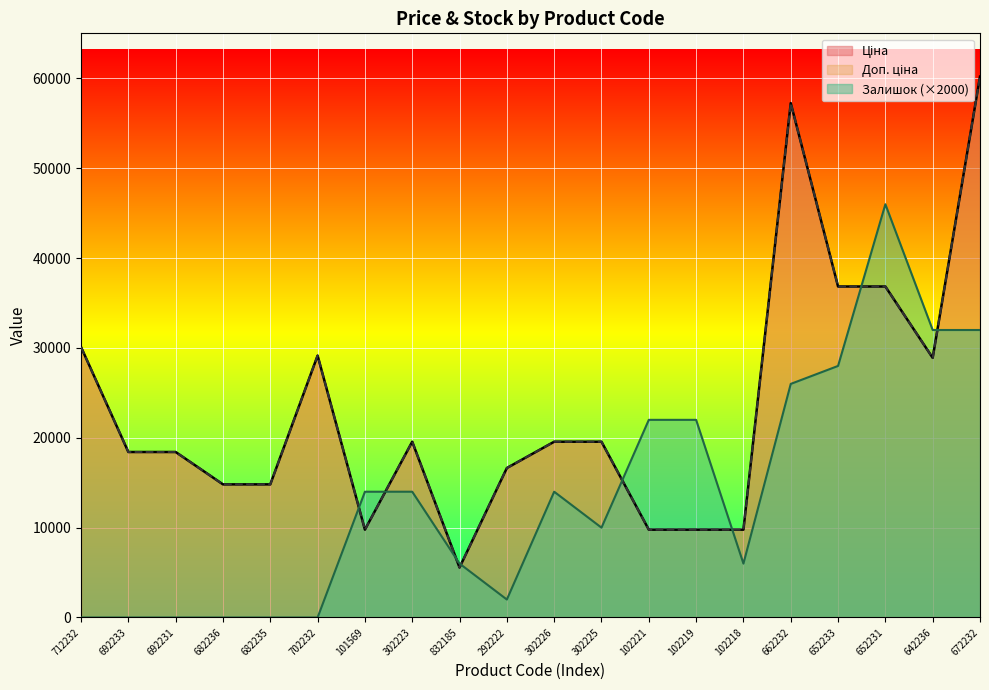

Reading left to right, list all the values displayed in this chart.

Ціна: 30102.8	18420.9	18420.9	14817.6	14817.6	29152.3	9775.5	19564.9	5560.3	16636.8	19564.9	19564.9	9775.5	9775.5	9775.5	57258.0	36841.8	36841.8	28901.7	60205.6
Доп. ціна: 30102.8	18420.9	18420.9	14817.6	14817.6	29152.3	9775.5	19564.9	5560.3	16636.8	19564.9	19564.9	9775.5	9775.5	9775.5	57258.0	36841.8	36841.8	28901.7	60205.6
Залишок: 0.0	0.0	0.0	0.0	0.0	0.0	14000.0	14000.0	6000.0	2000.0	14000.0	10000.0	22000.0	22000.0	6000.0	26000.0	28000.0	46000.0	32000.0	32000.0